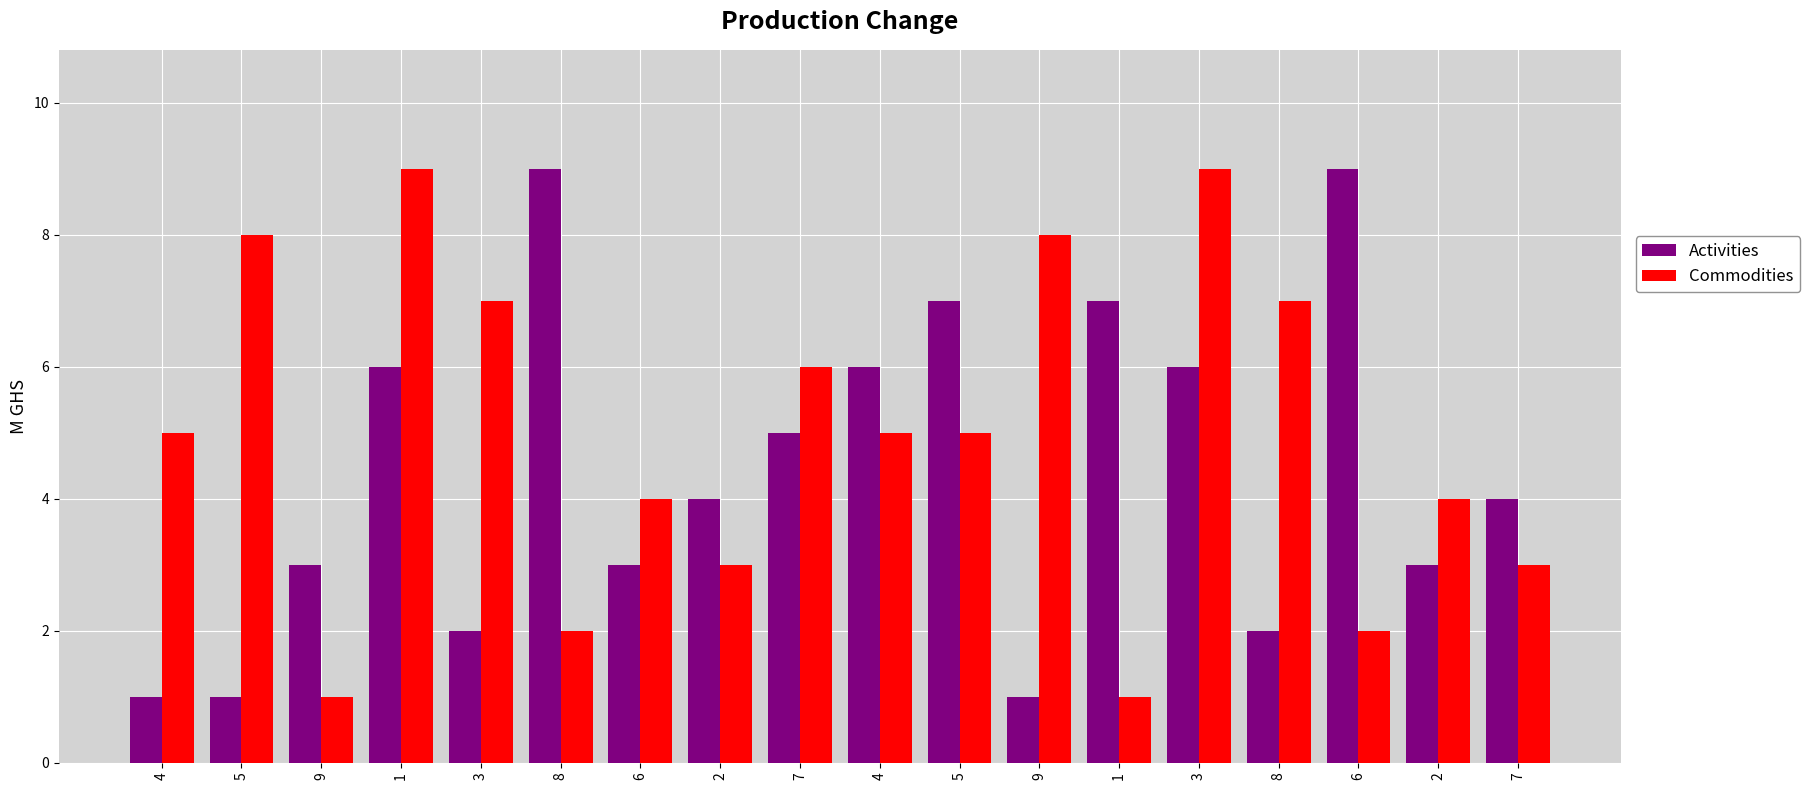

How many groups of bars are there?

18